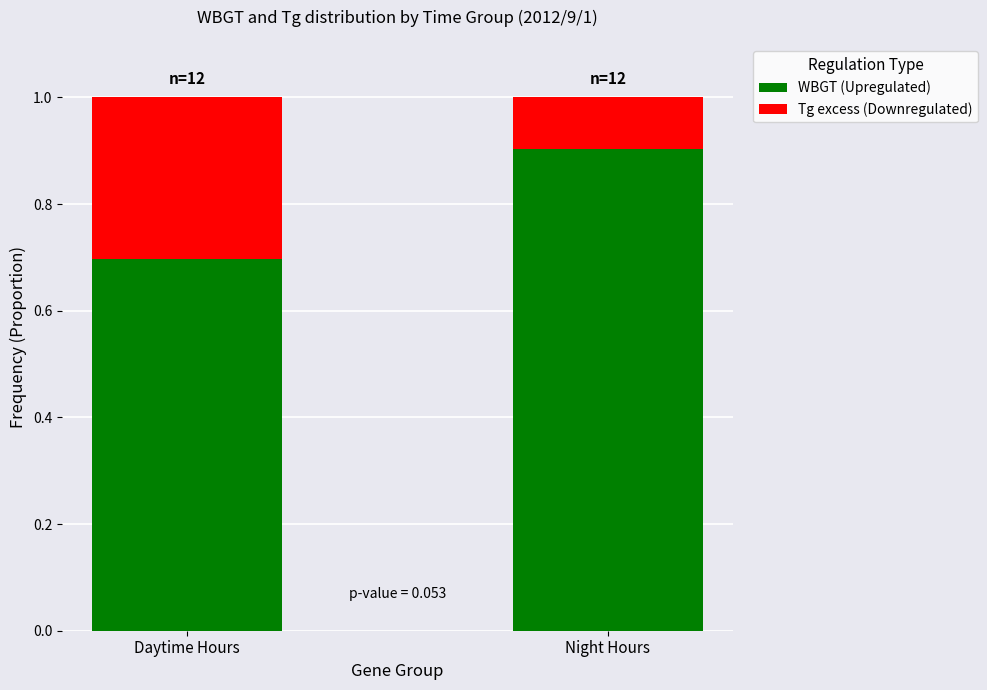

What is the average value of the WBGT (Upregulated) series?

0.8